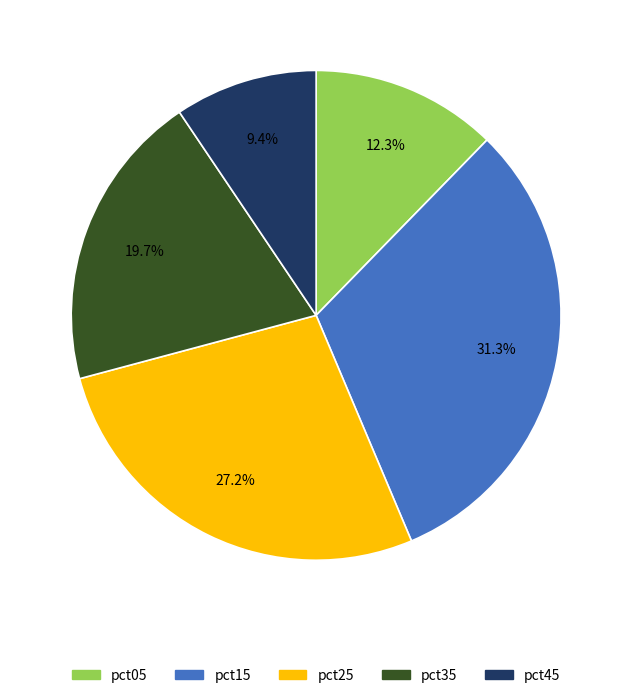

Rank the categories by value from highest to lowest.

pct15, pct25, pct35, pct05, pct45